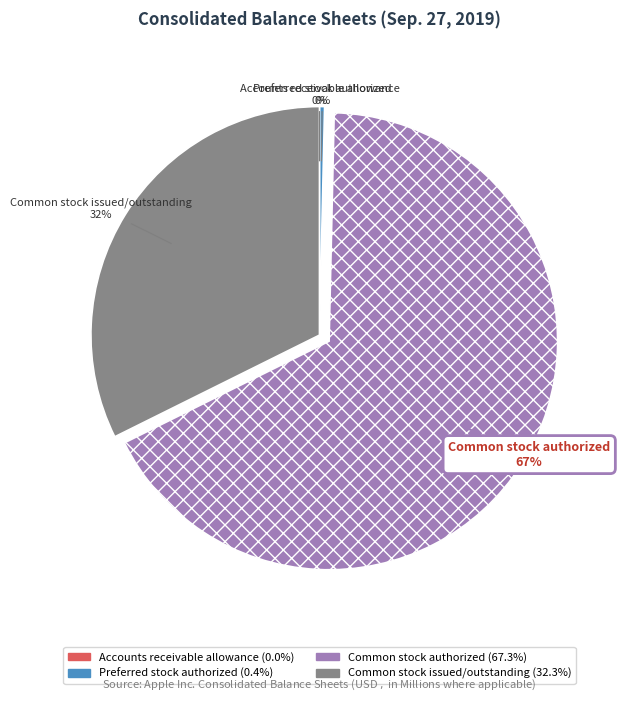

Which category has the biggest portion of the pie?

Common stock authorized